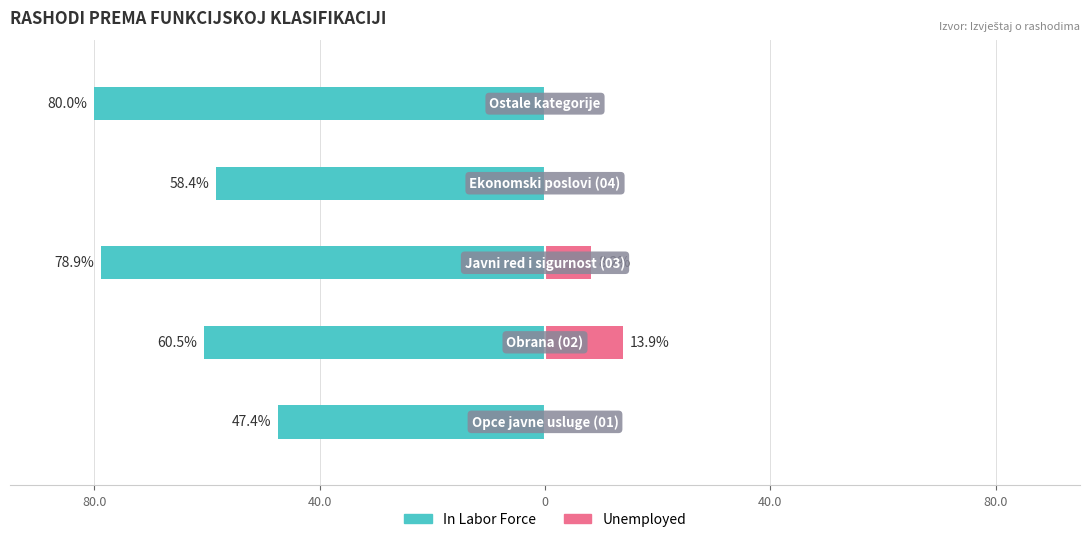

What is the difference between the second highest and second lowest values in the Unemployed series?

8.2